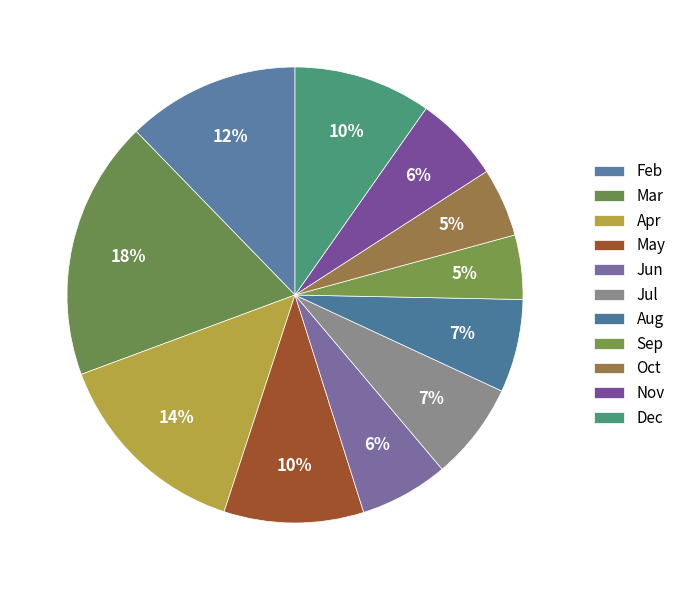

Is there a majority slice in this chart?

No